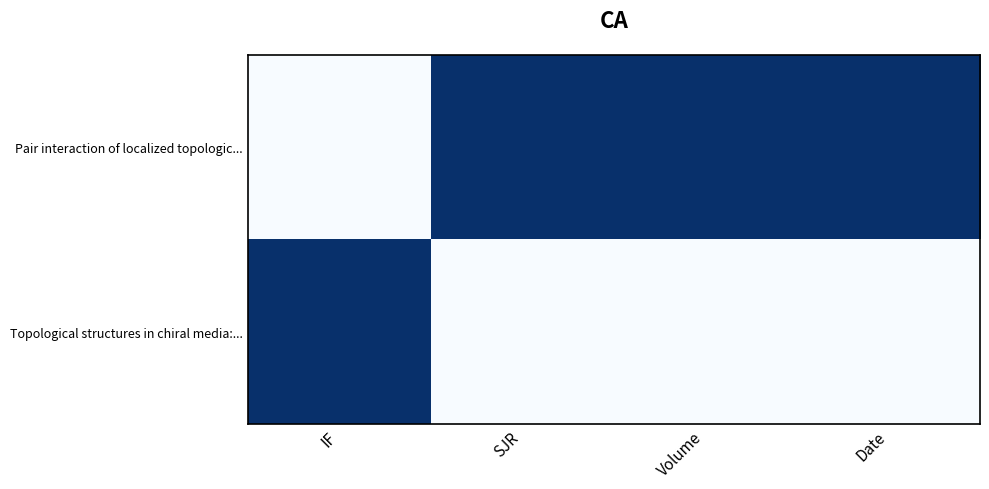

At IF, list the series in order from smallest to largest.

Pair interaction of localized topologic..., Topological structures in chiral media:...